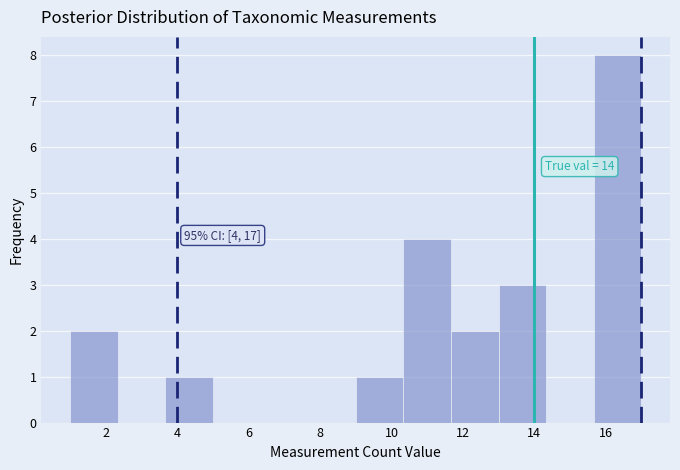

Over which range of the x-axis is the bar tallest?

15.6 to 17.0